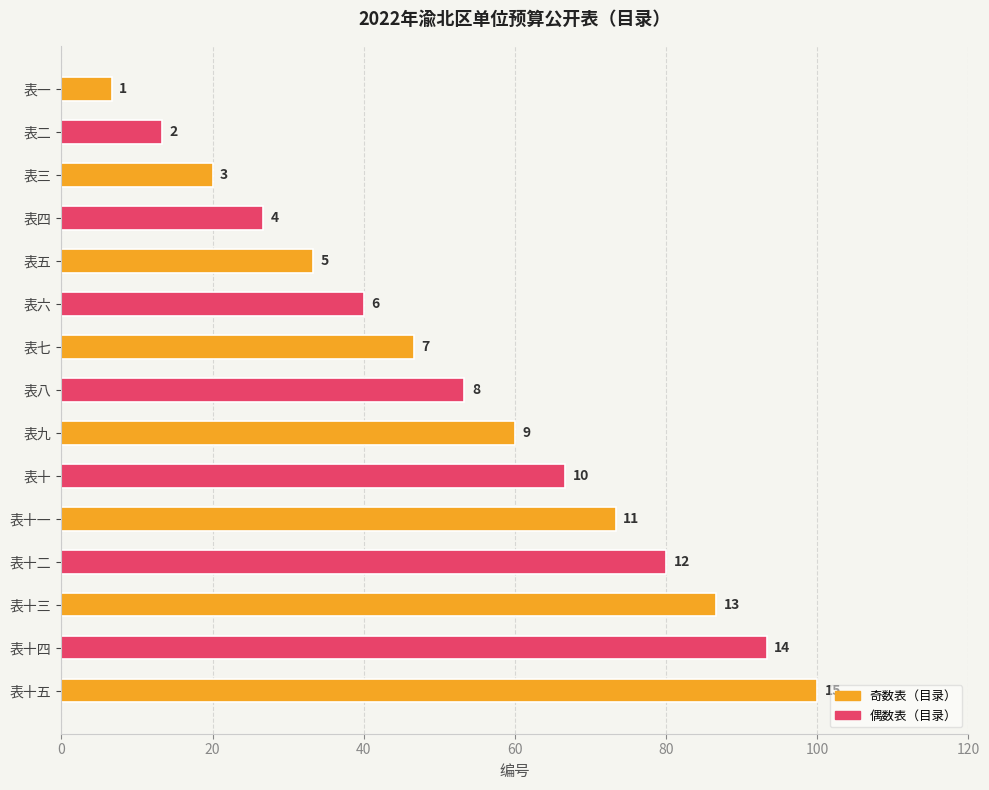

Does the chart contain any negative values?

No